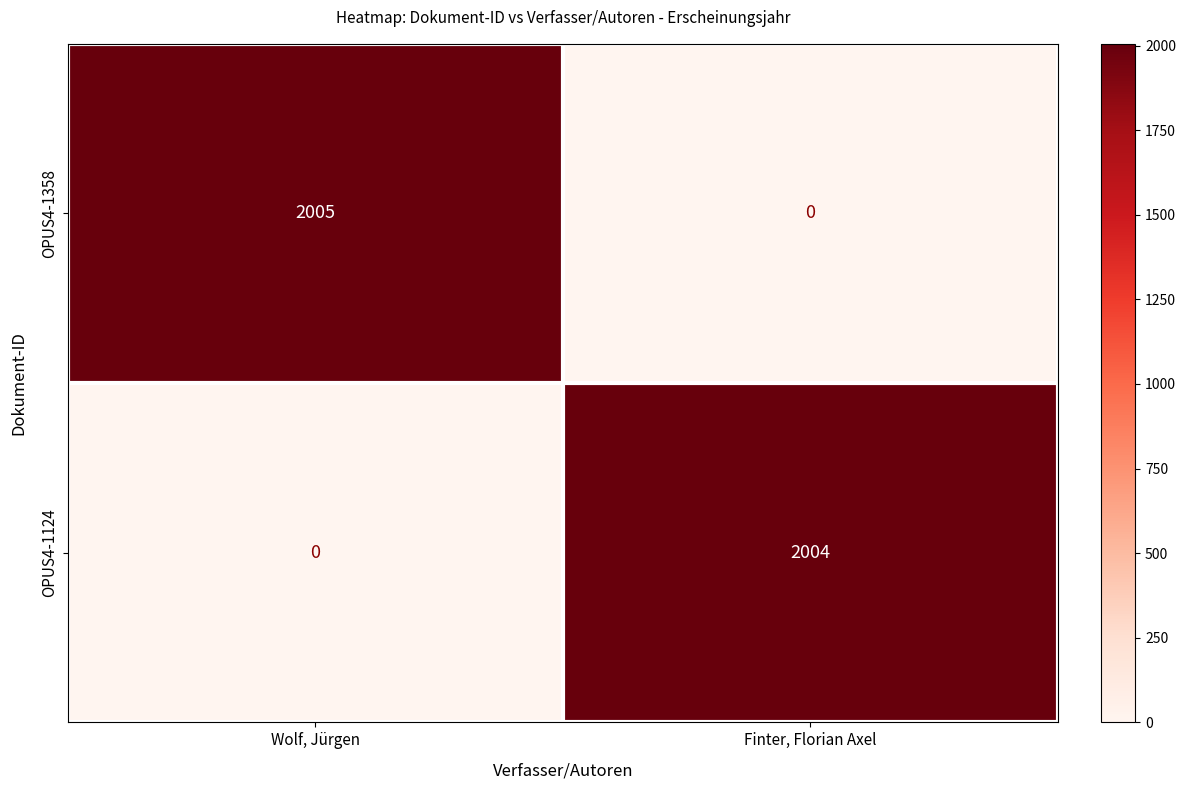

How many OPUS4-1124 values are between 0 and 2004?

2